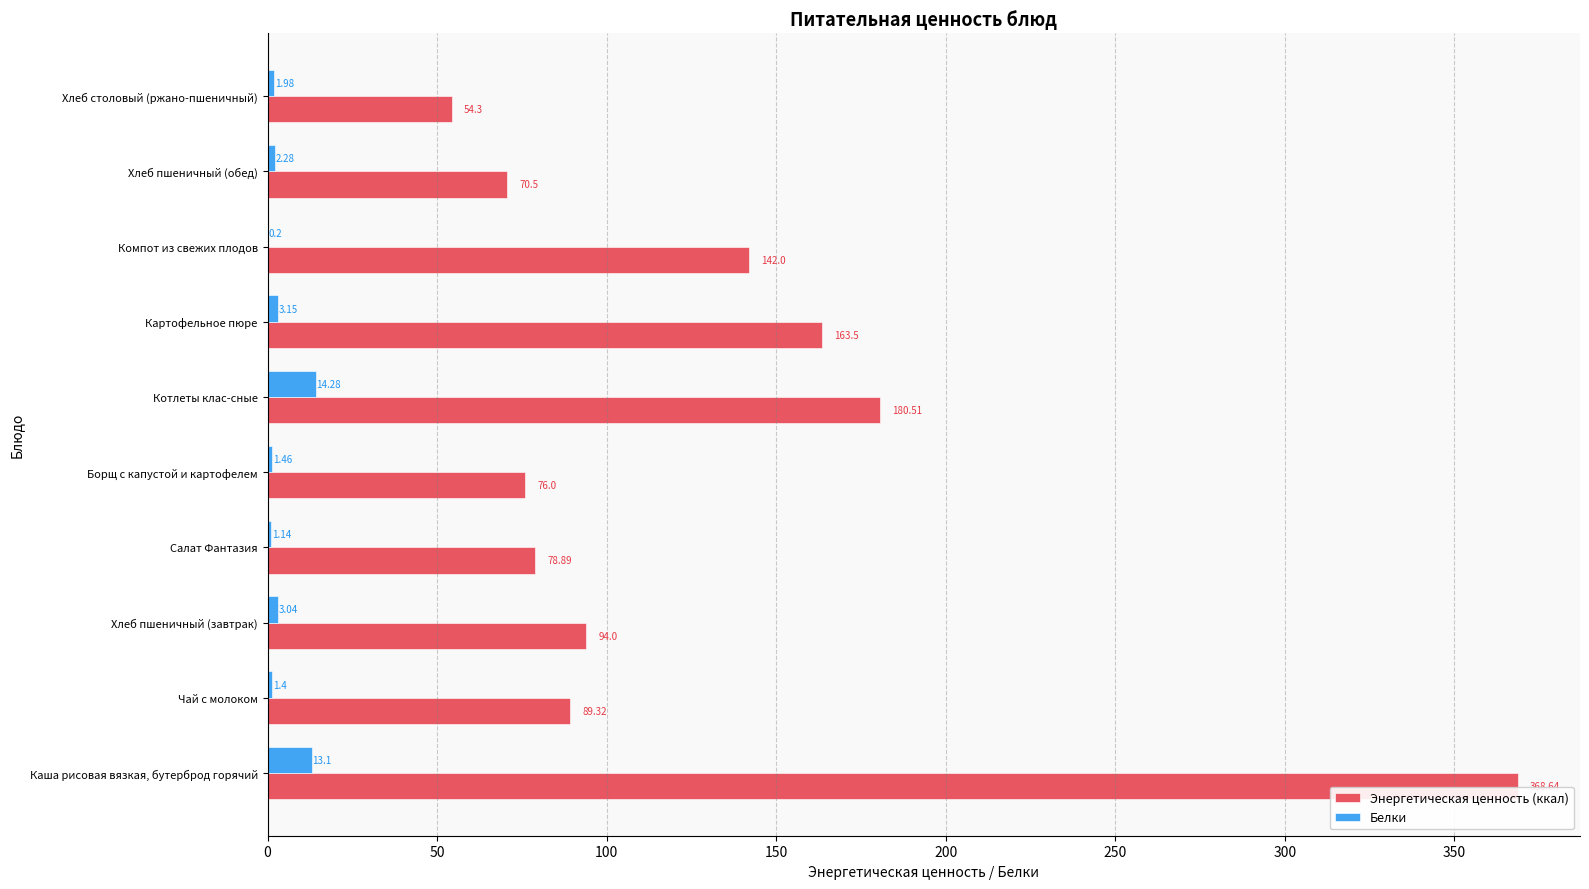

What is the total value across all series at Хлеб пшеничный (обед)?

72.8